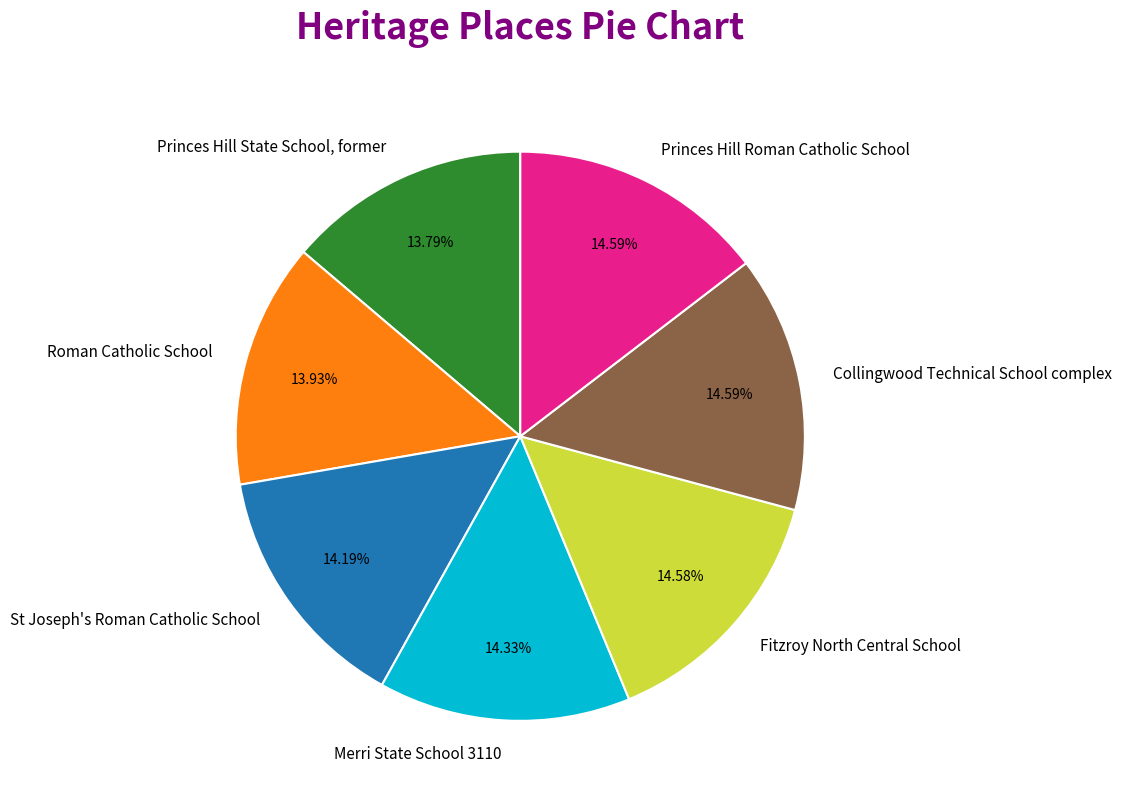

Is the sum of Princes Hill Roman Catholic School and Princes Hill State School, former greater than half?

No